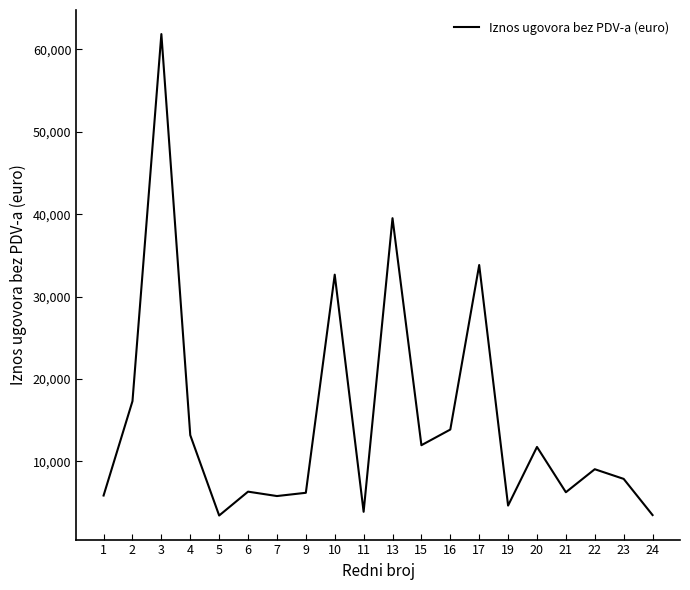

Approximately how many times larger is the value at 19 compared to 10?

0.1